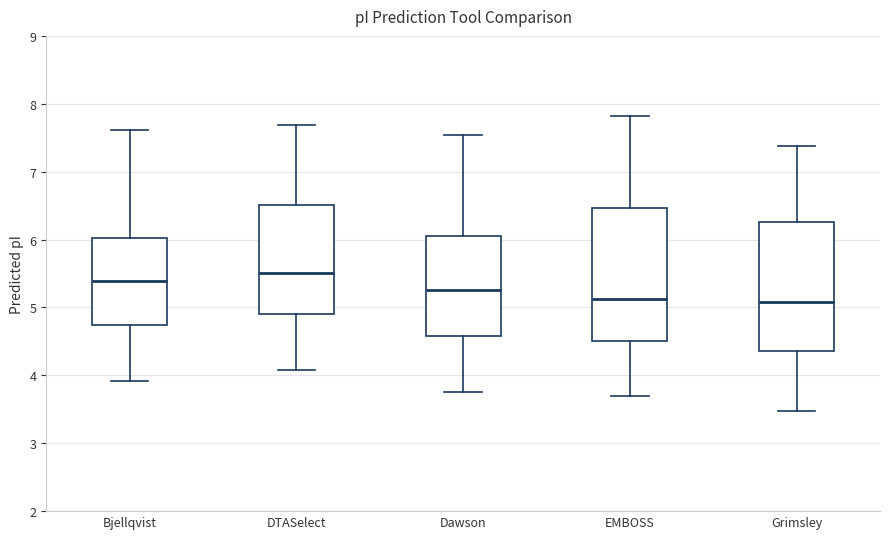

Which box's median line is the highest?

DTASelect